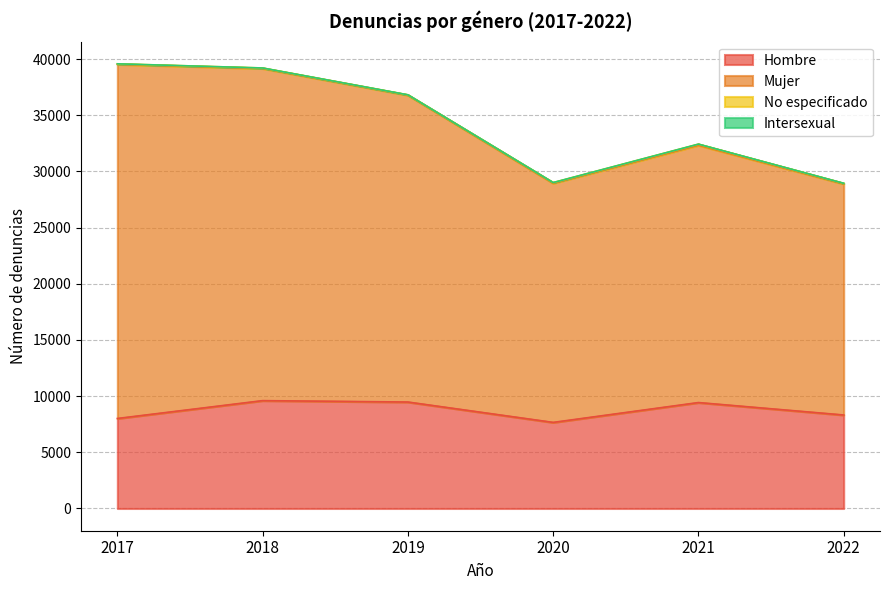

At which label does Mujer reach its minimum?

2022